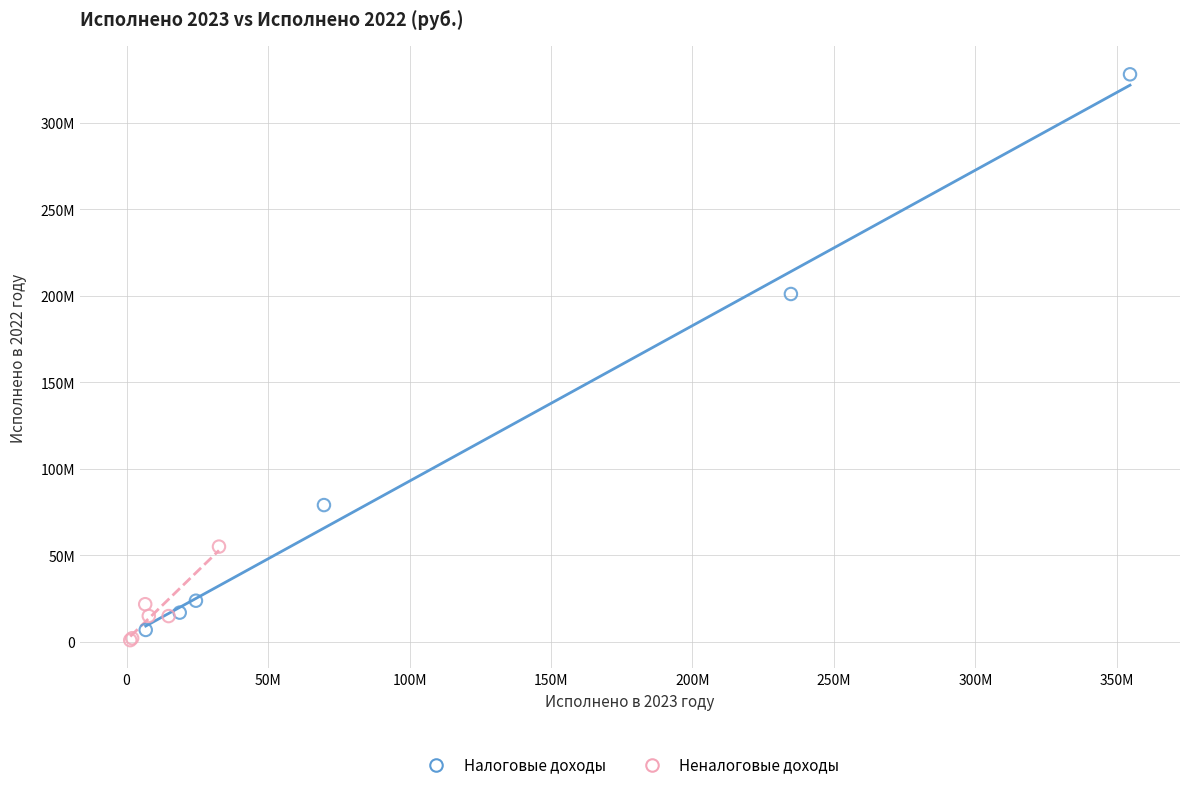

What are all the series names shown in the legend?

Налоговые доходы, Неналоговые доходы